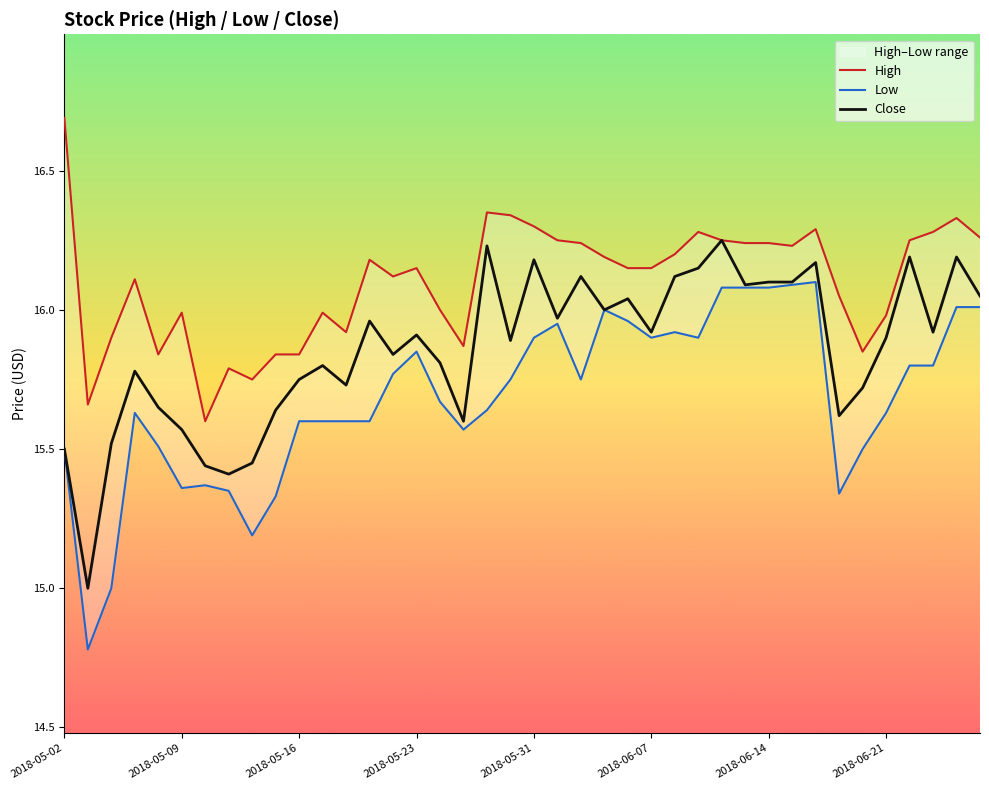

What is the difference between the maximum and minimum values in the Low series?

1.3